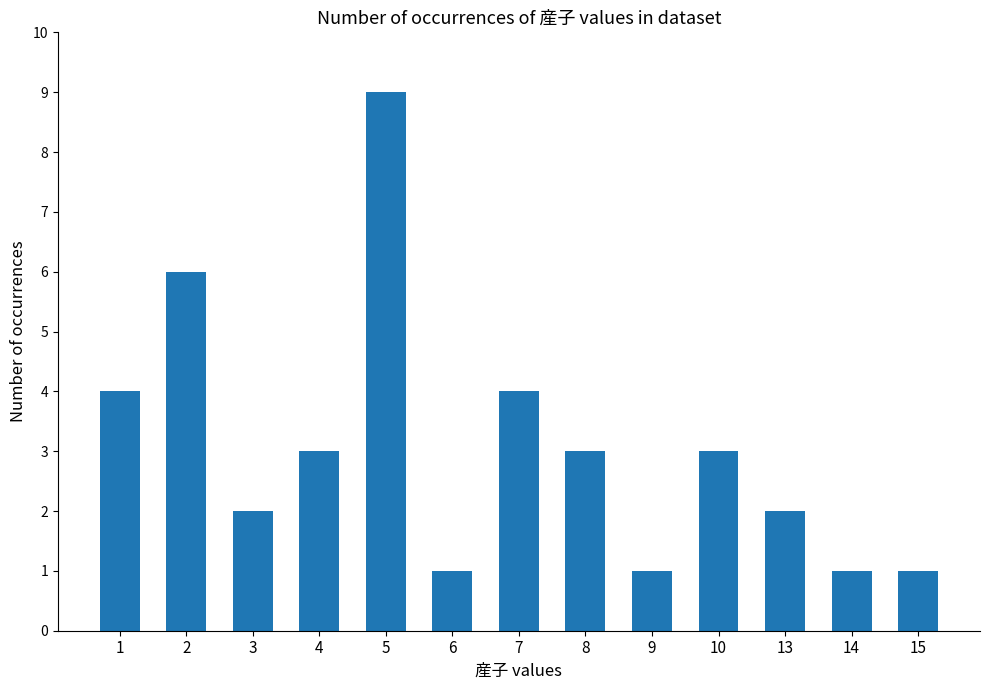

True or false: the data shows 3 at 7.

False